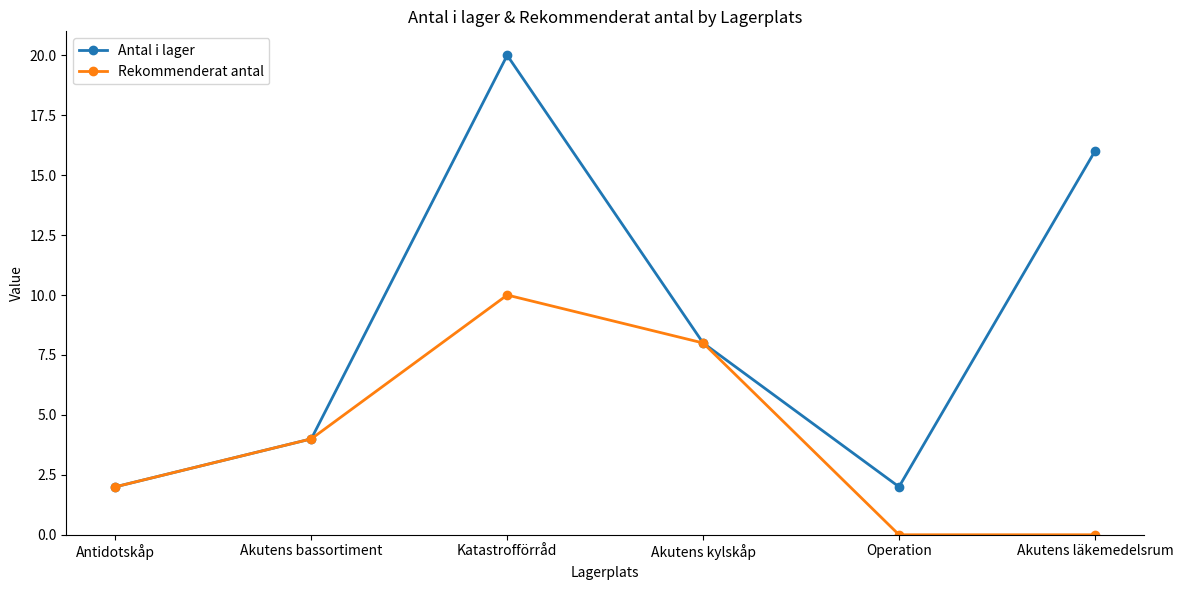

How many data points does each series have?

6